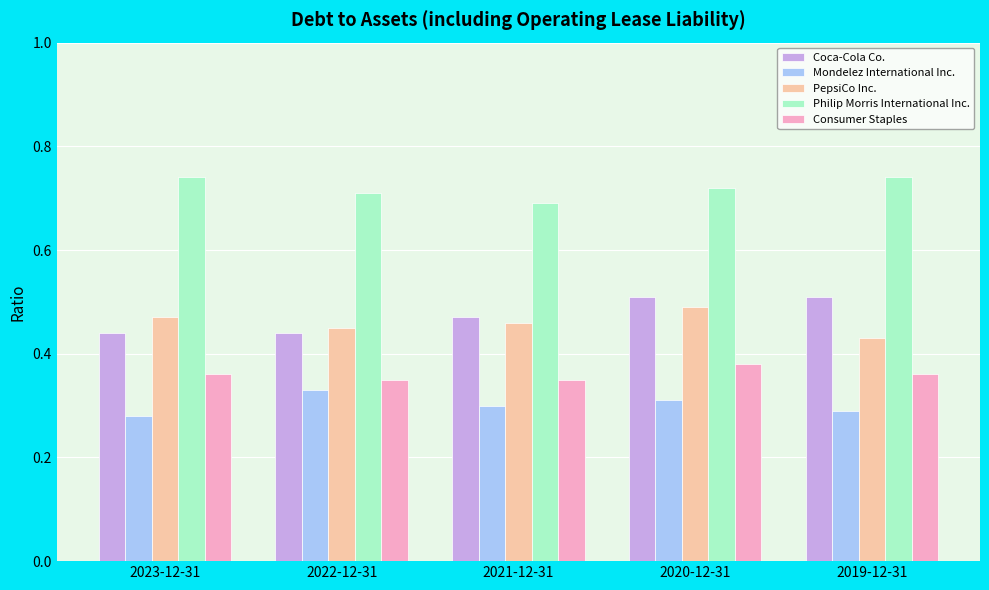

The value of Coca-Cola Co. at 2023-12-31 is 0.6. True or false?

False